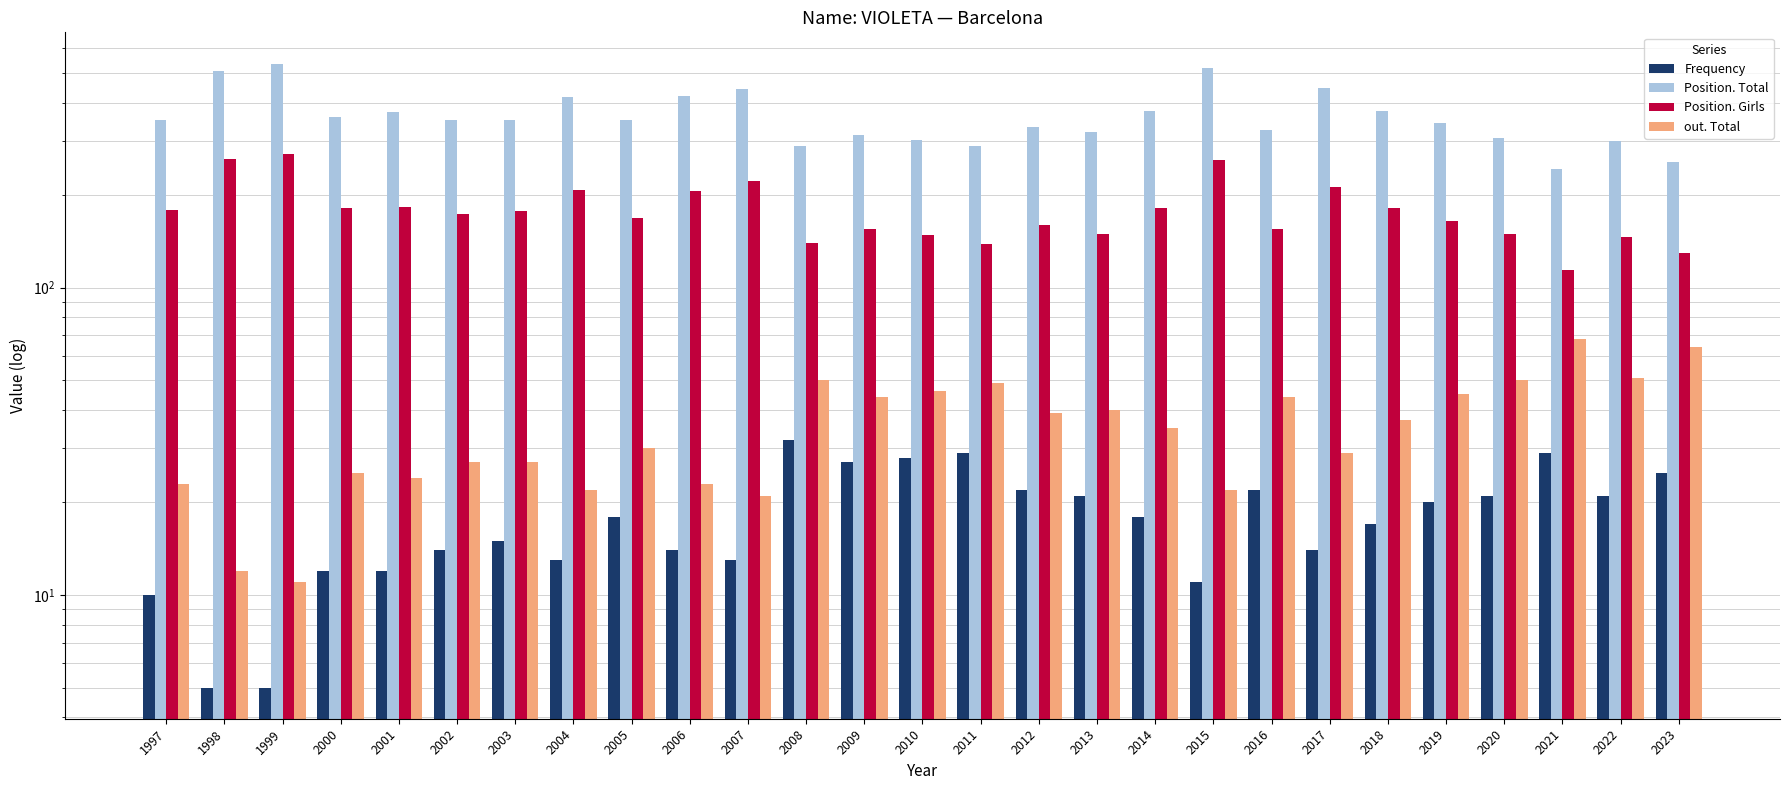

Between 2020 and 2010, which is larger?

2010